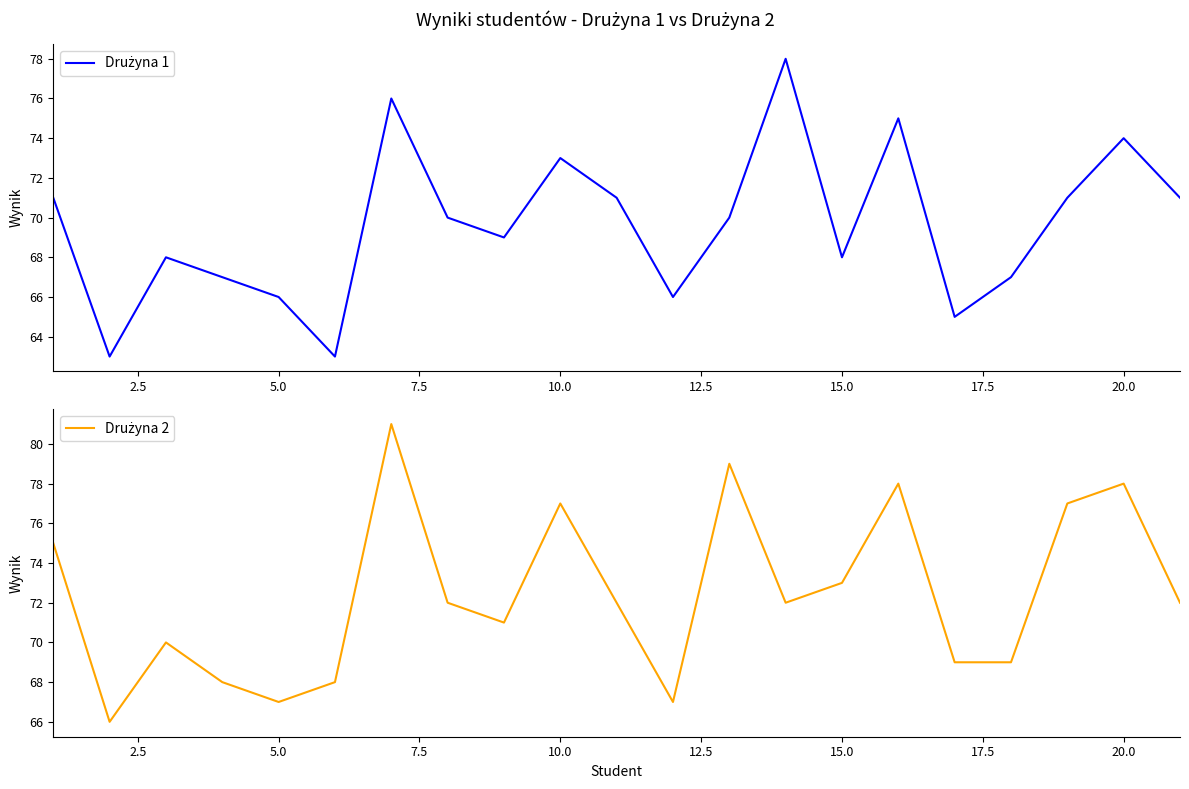

True or false: Drużyna 2 has a value of 36 at 5.0.

False